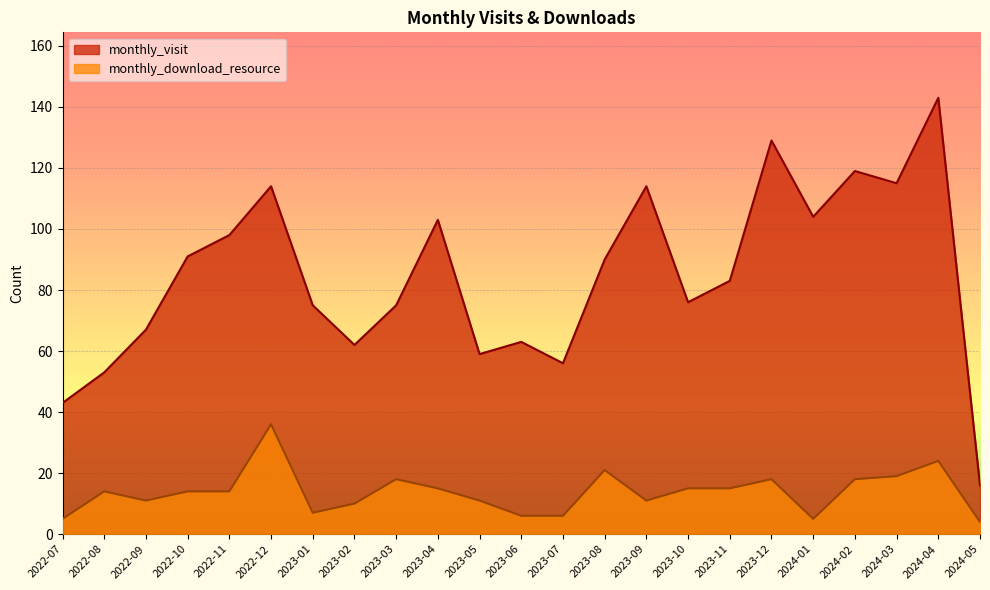

At which category is the sum across all series the highest?

2024-04